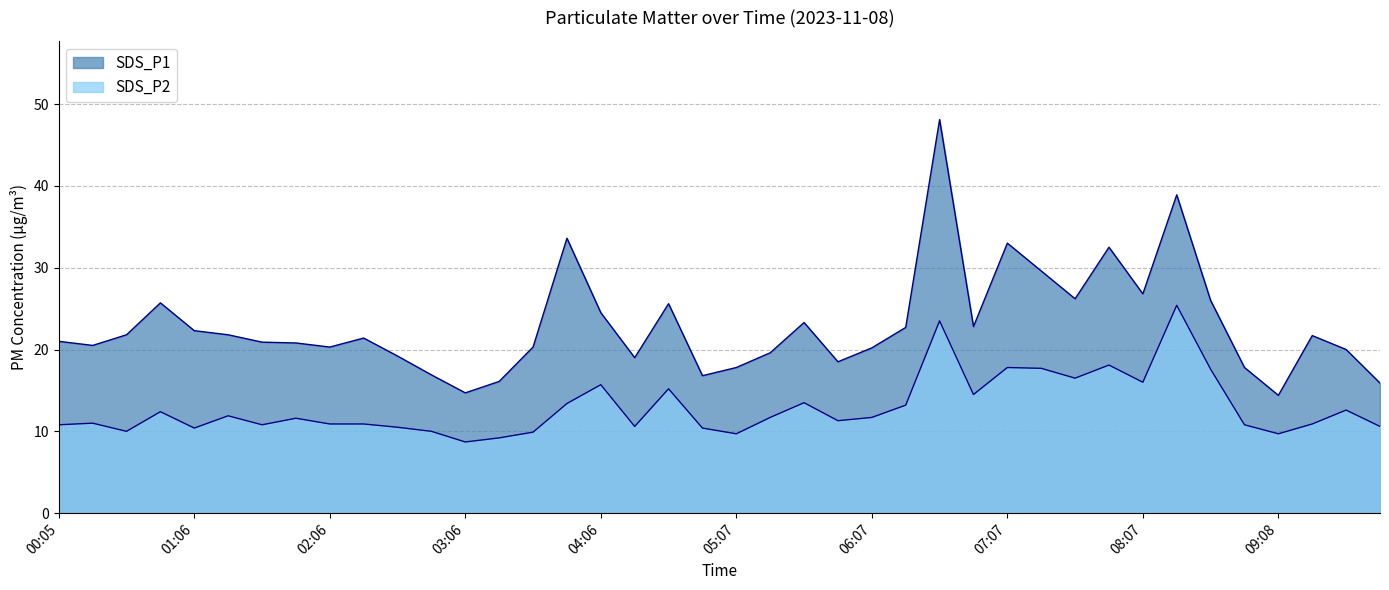

True or false: SDS_P2 and SDS_P1 intersect in this chart.

False